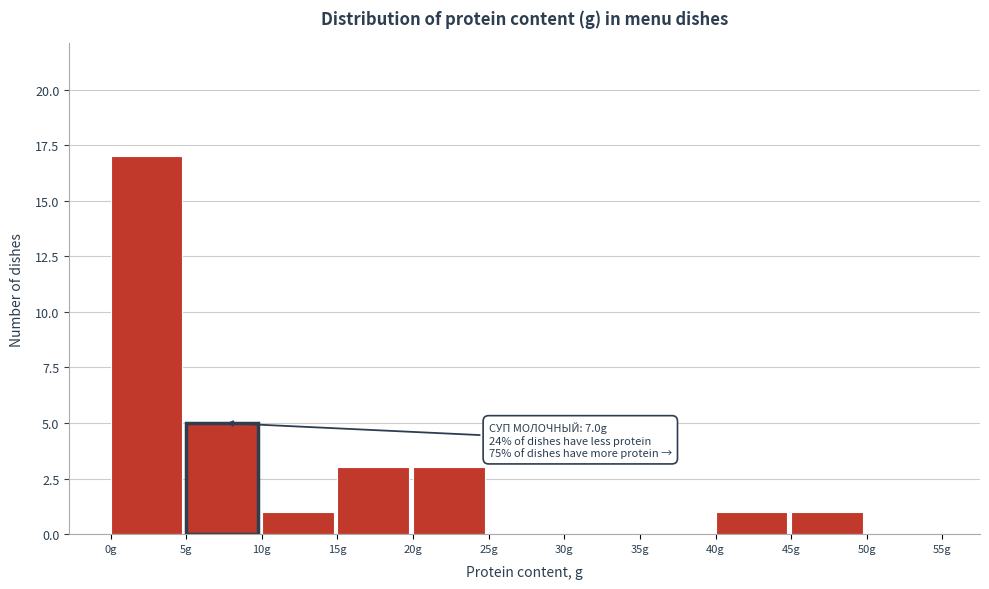

Which range on the x-axis has the tallest bar?

0 to 5